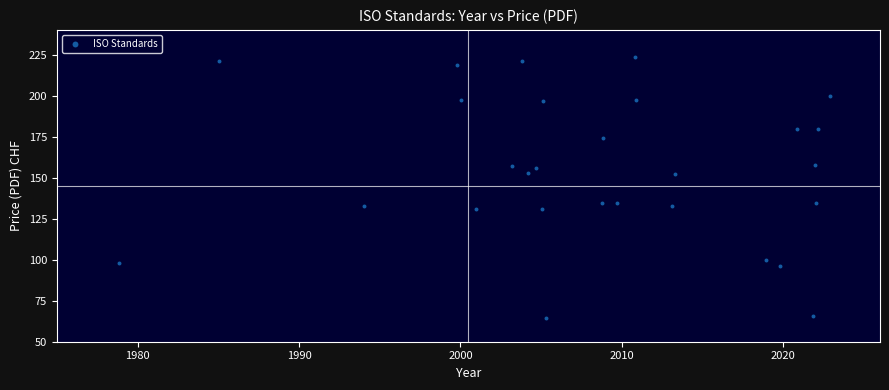

What is the range of Y values (max minus min)?

158.8